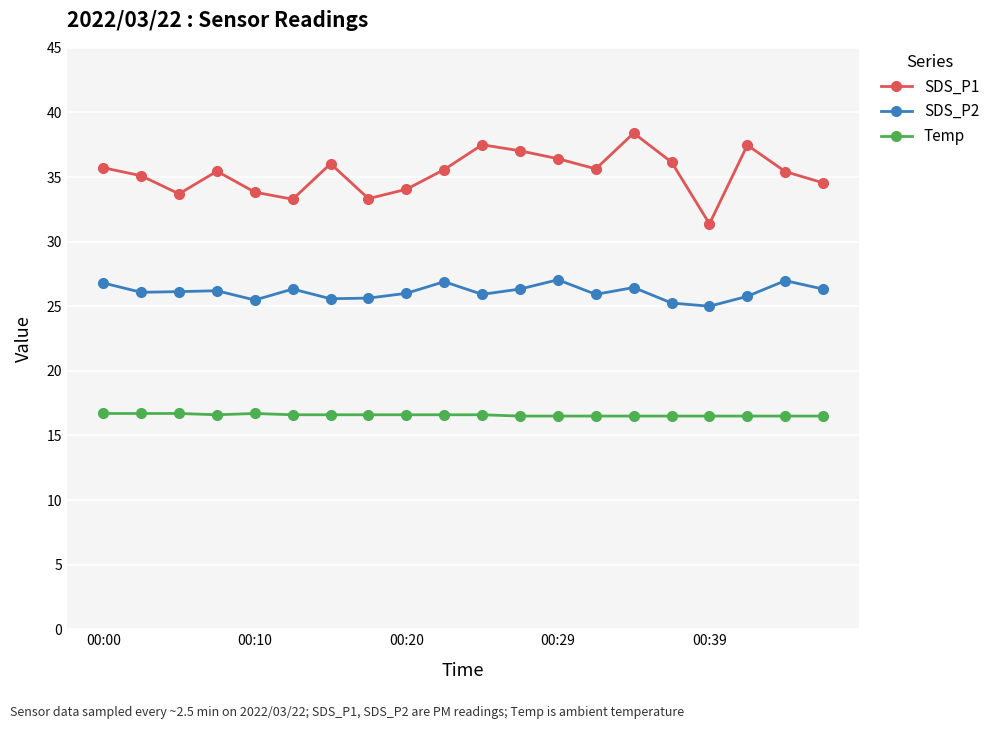

Which series has the widest spread of values?

SDS_P1